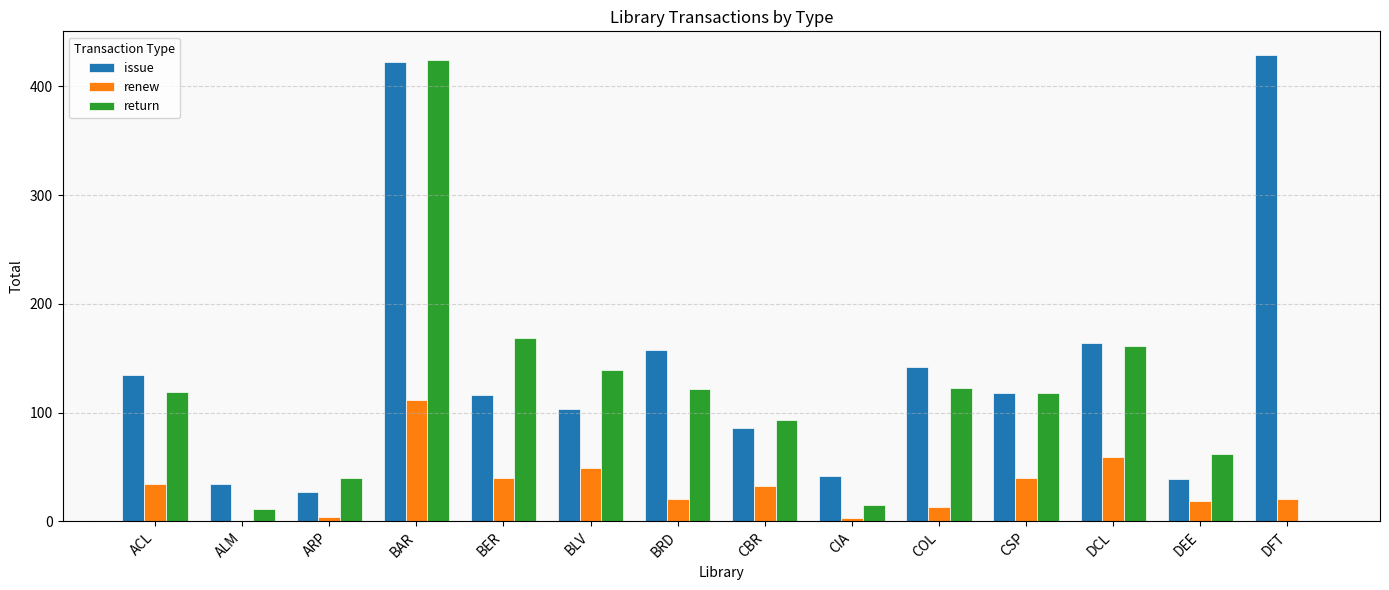

What is the greatest value displayed?

429